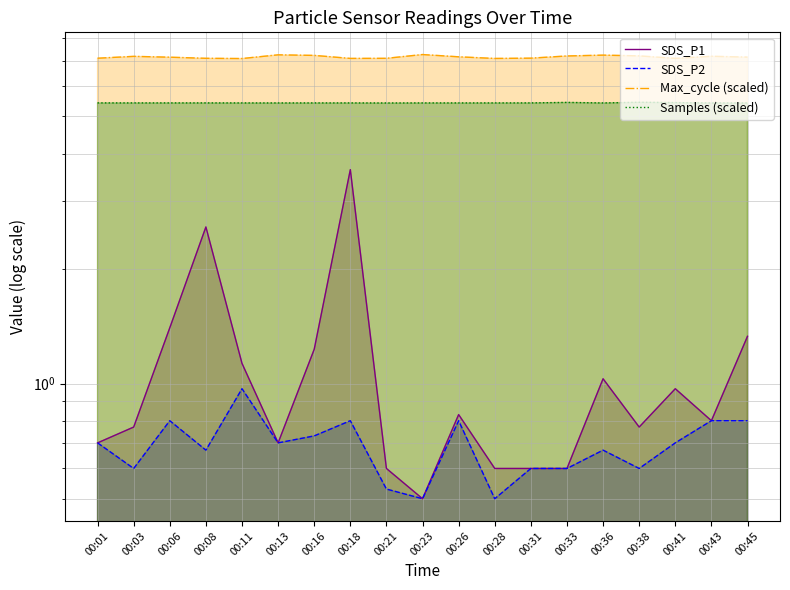

What is the smallest value displayed?

0.5